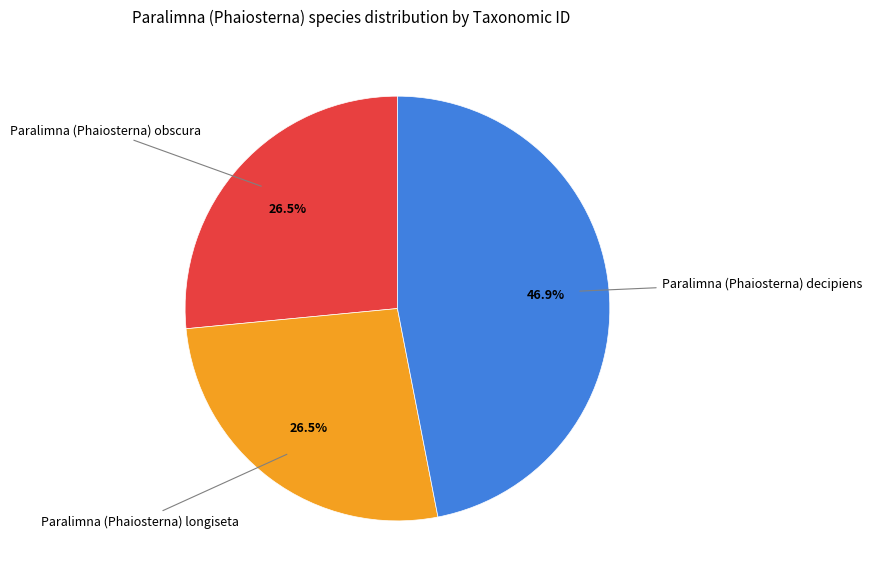

Does any single category account for the majority?

No